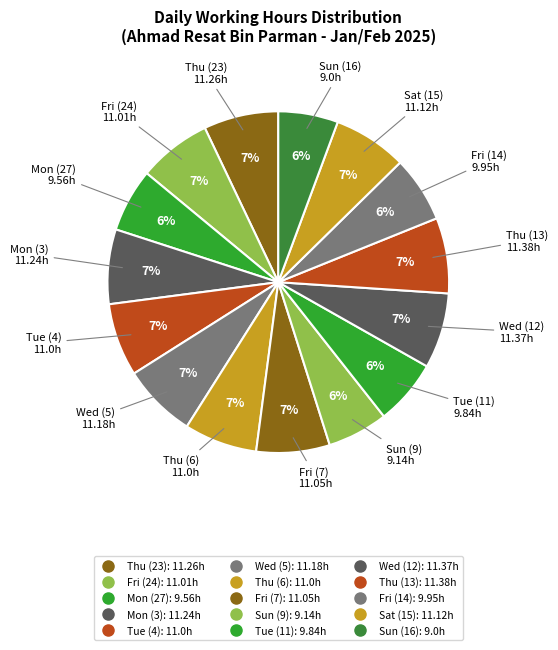

Count the number of slices in the pie.

15